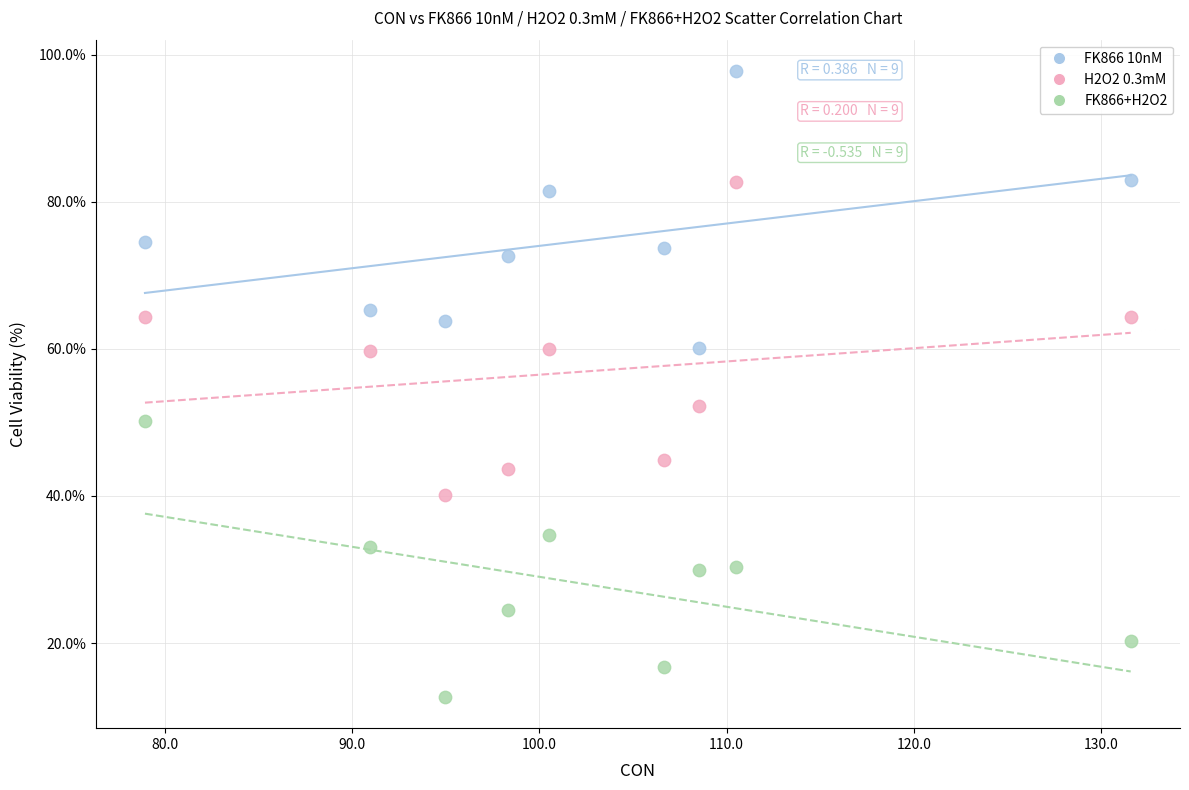

Which series contains the lowest Y value?

FK866+H2O2